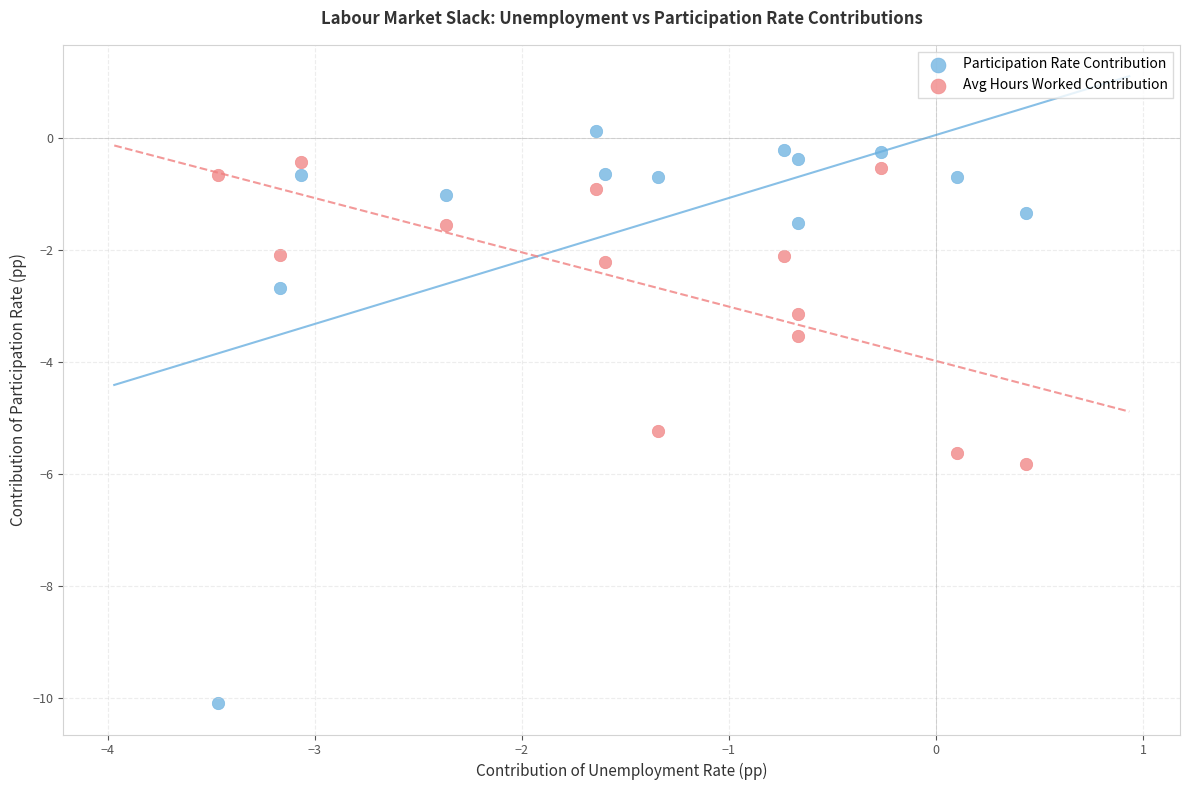

What are all the series names shown in the legend?

Participation Rate Contribution, Avg Hours Worked Contribution